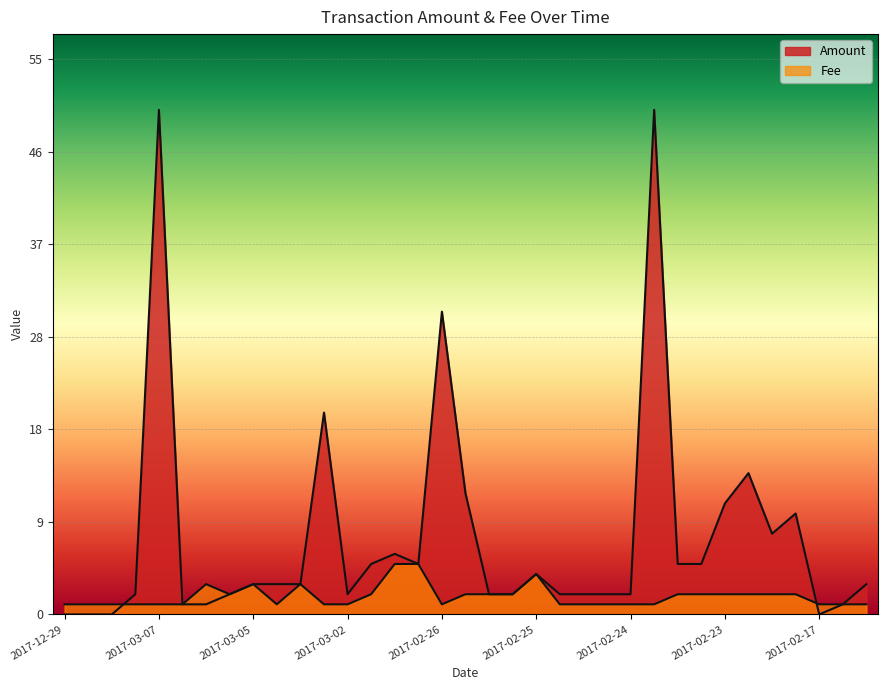

Which category has the lowest value in the Amount series?

2017-02-17